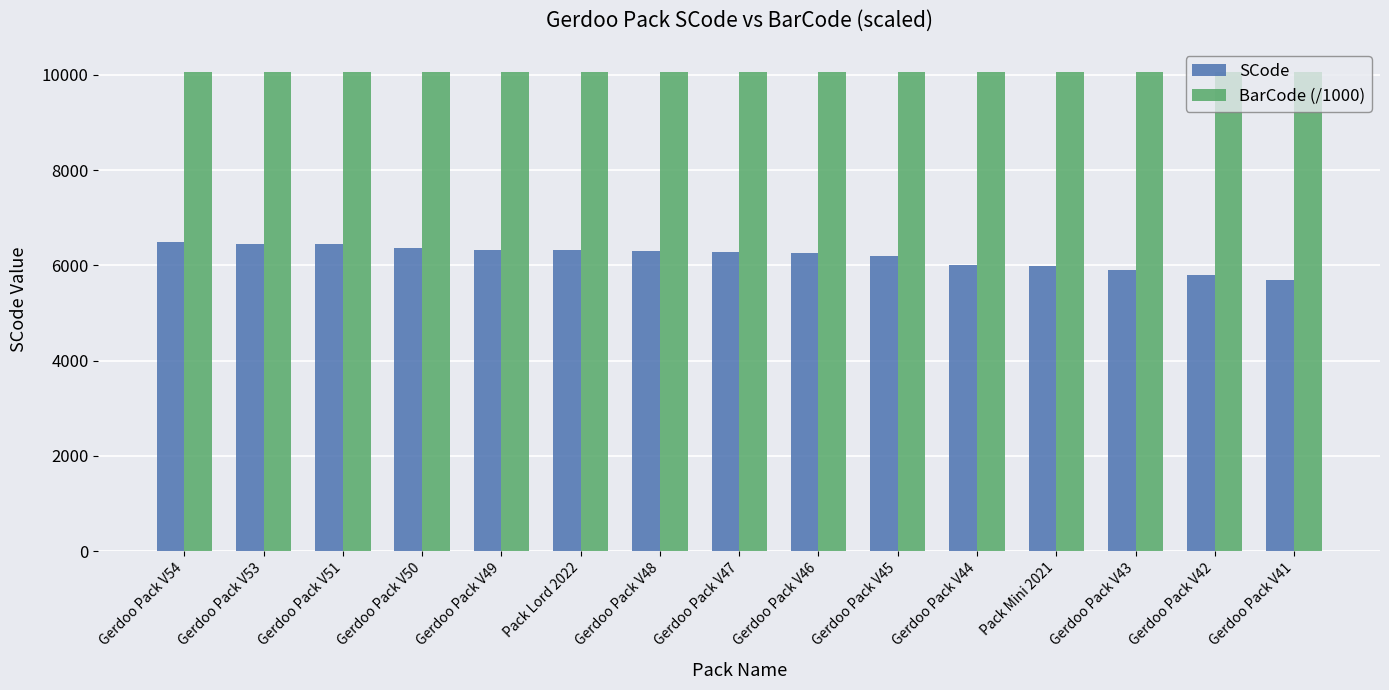

At how many categories does at least one series exceed 8408?

15